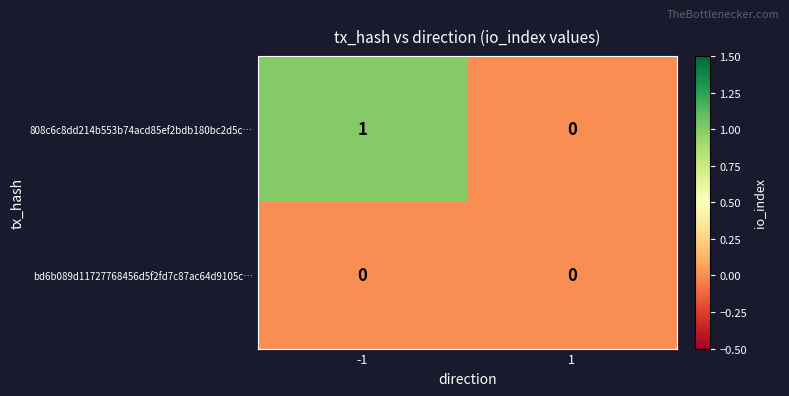

Which series changed the most between -1 and 1?

808c6c8dd214b553b74acd85ef2bdb180bc2d5c…